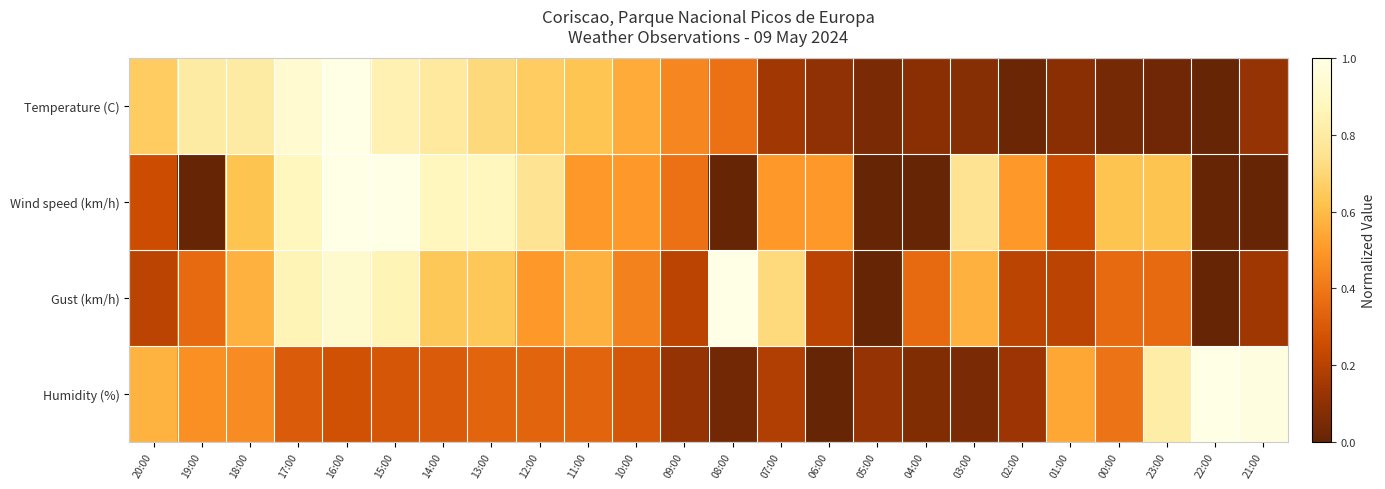

What is the total value across all series at 21:00?

1.2